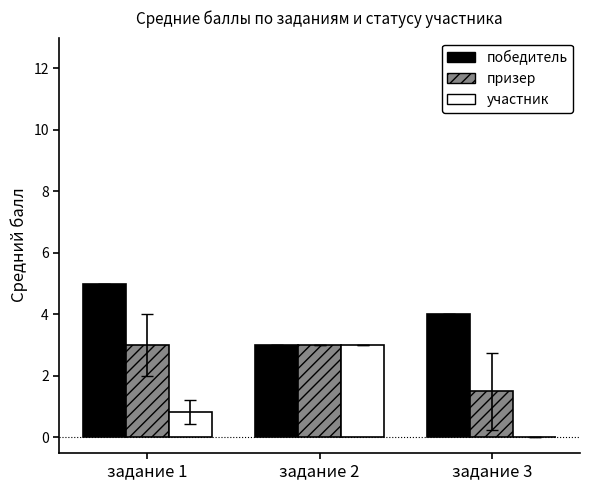

Reading left to right, what are all the values shown in this chart?

победитель: 5.0	3.0	4.0
призер: 3.0	3.0	1.5
участник: 0.8	3.0	0.0